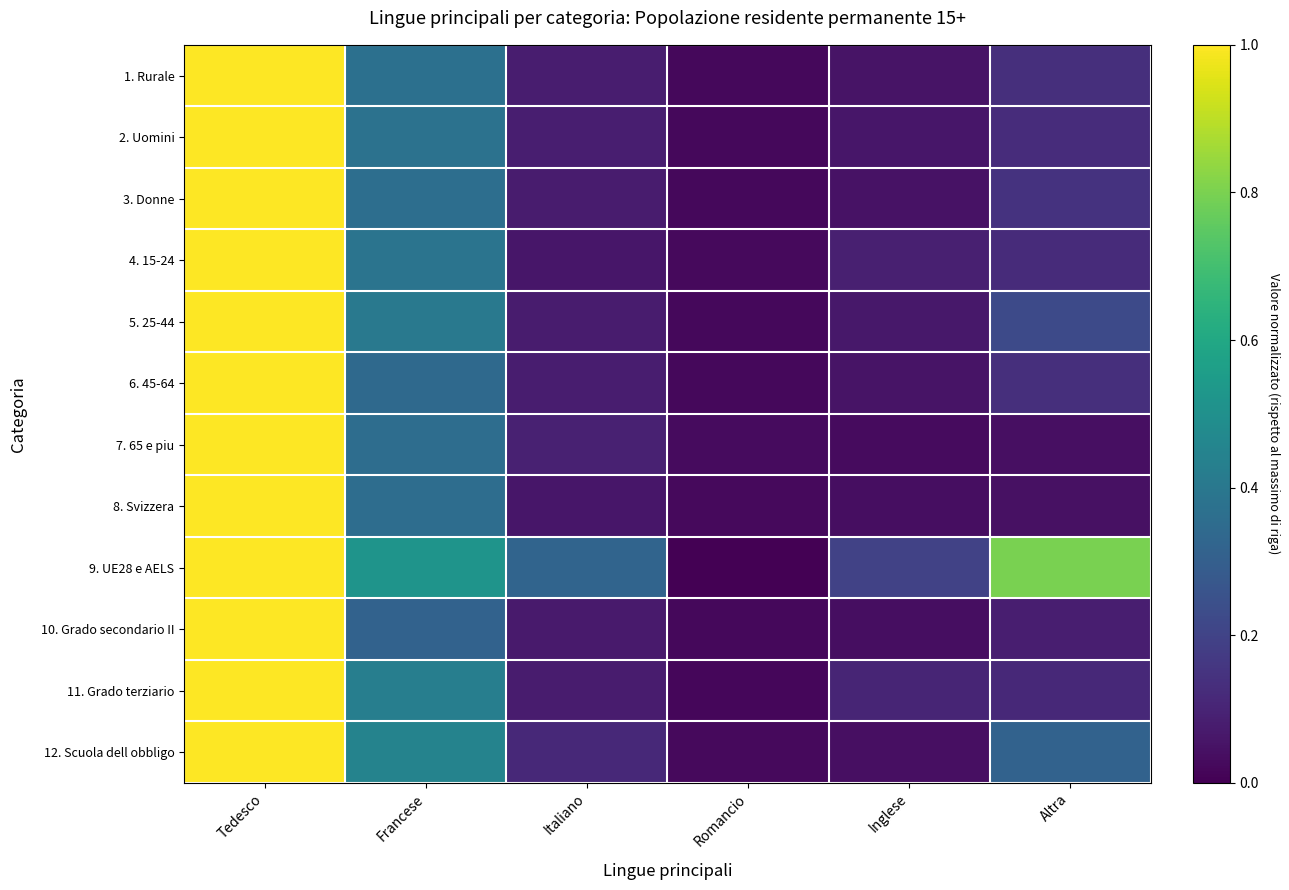

Reading left to right, what are all the values shown in this chart?

1. Rurale: Tedesco=1.0	Francese=0.4	Italiano=0.1	Romancio=0.0	Inglese=0.1	Altra=0.1
2. Uomini: Tedesco=1.0	Francese=0.4	Italiano=0.1	Romancio=0.0	Inglese=0.1	Altra=0.1
3. Donne: Tedesco=1.0	Francese=0.4	Italiano=0.1	Romancio=0.0	Inglese=0.0	Altra=0.1
4. 15-24: Tedesco=1.0	Francese=0.4	Italiano=0.1	Romancio=0.0	Inglese=0.1	Altra=0.1
5. 25-44: Tedesco=1.0	Francese=0.4	Italiano=0.1	Romancio=0.0	Inglese=0.1	Altra=0.2
6. 45-64: Tedesco=1.0	Francese=0.3	Italiano=0.1	Romancio=0.0	Inglese=0.1	Altra=0.1
7. 65 e piu: Tedesco=1.0	Francese=0.4	Italiano=0.1	Romancio=0.0	Inglese=0.0	Altra=0.0
8. Svizzera: Tedesco=1.0	Francese=0.4	Italiano=0.1	Romancio=0.0	Inglese=0.0	Altra=0.0
9. UE28 e AELS: Tedesco=1.0	Francese=0.5	Italiano=0.3	Romancio=0.0	Inglese=0.2	Altra=0.8
10. Grado secondario II: Tedesco=1.0	Francese=0.3	Italiano=0.1	Romancio=0.0	Inglese=0.0	Altra=0.1
11. Grado terziario: Tedesco=1.0	Francese=0.4	Italiano=0.1	Romancio=0.0	Inglese=0.1	Altra=0.1
12. Scuola dell obbligo: Tedesco=1.0	Francese=0.4	Italiano=0.1	Romancio=0.0	Inglese=0.0	Altra=0.3